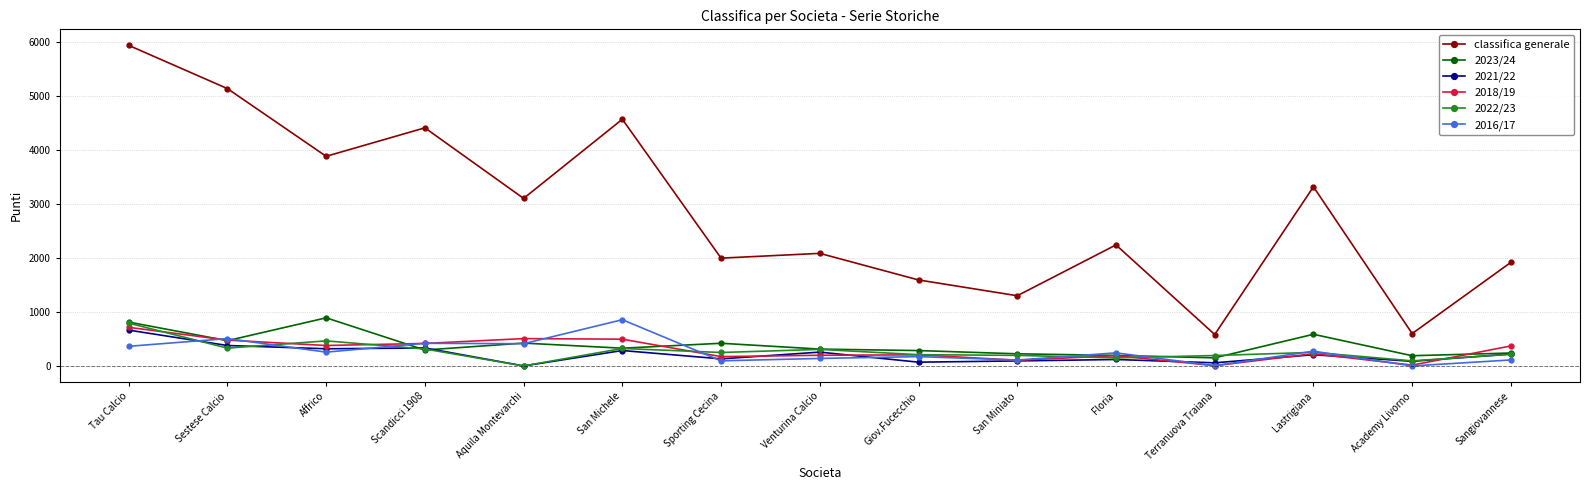

True or false: 2021/22 and 2016/17 intersect in this chart.

True